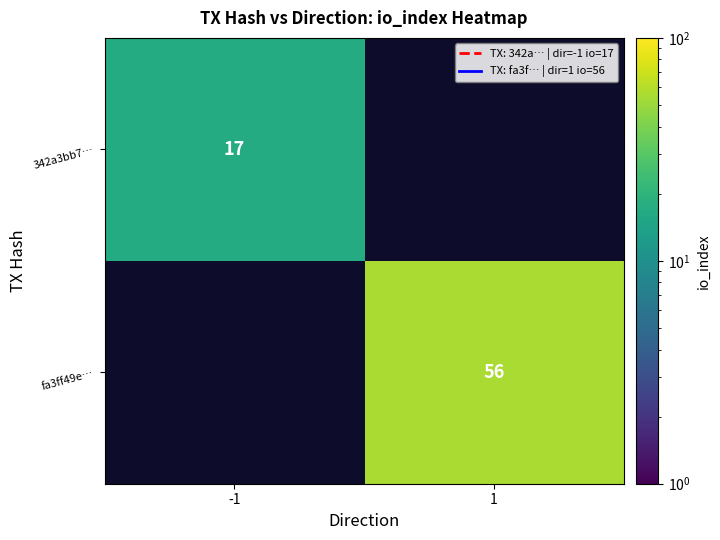

True or false: 342a3bb7… has a value of 25 at -1.

False